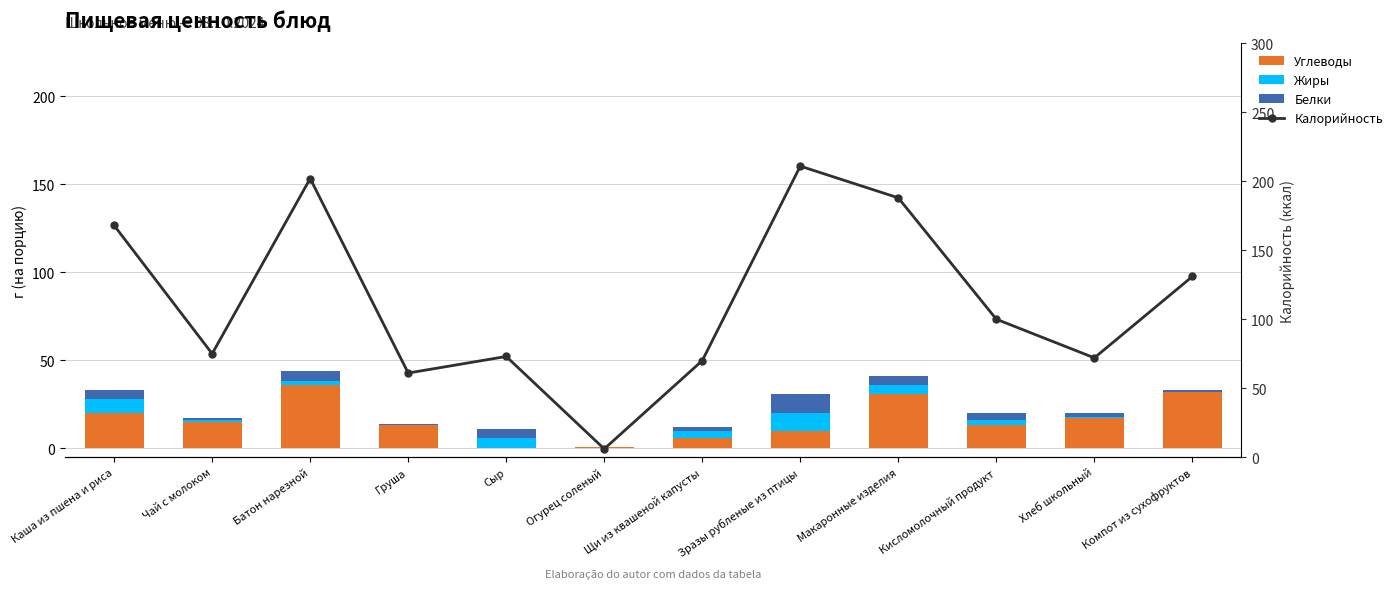

Rank the series at Груша from lowest to highest value.

Жиры, Белки, Углеводы, Калорийность